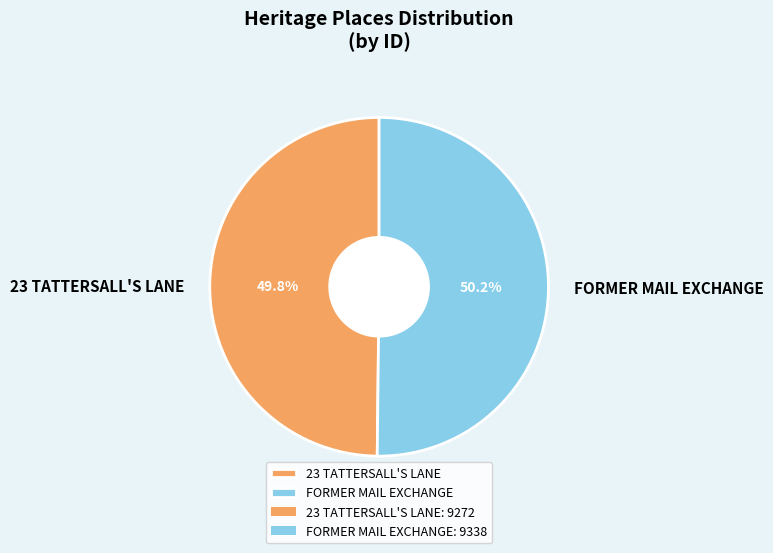

Approximately how many times larger is the value at 23 TATTERSALL'S LANE compared to FORMER MAIL EXCHANGE?

1.0